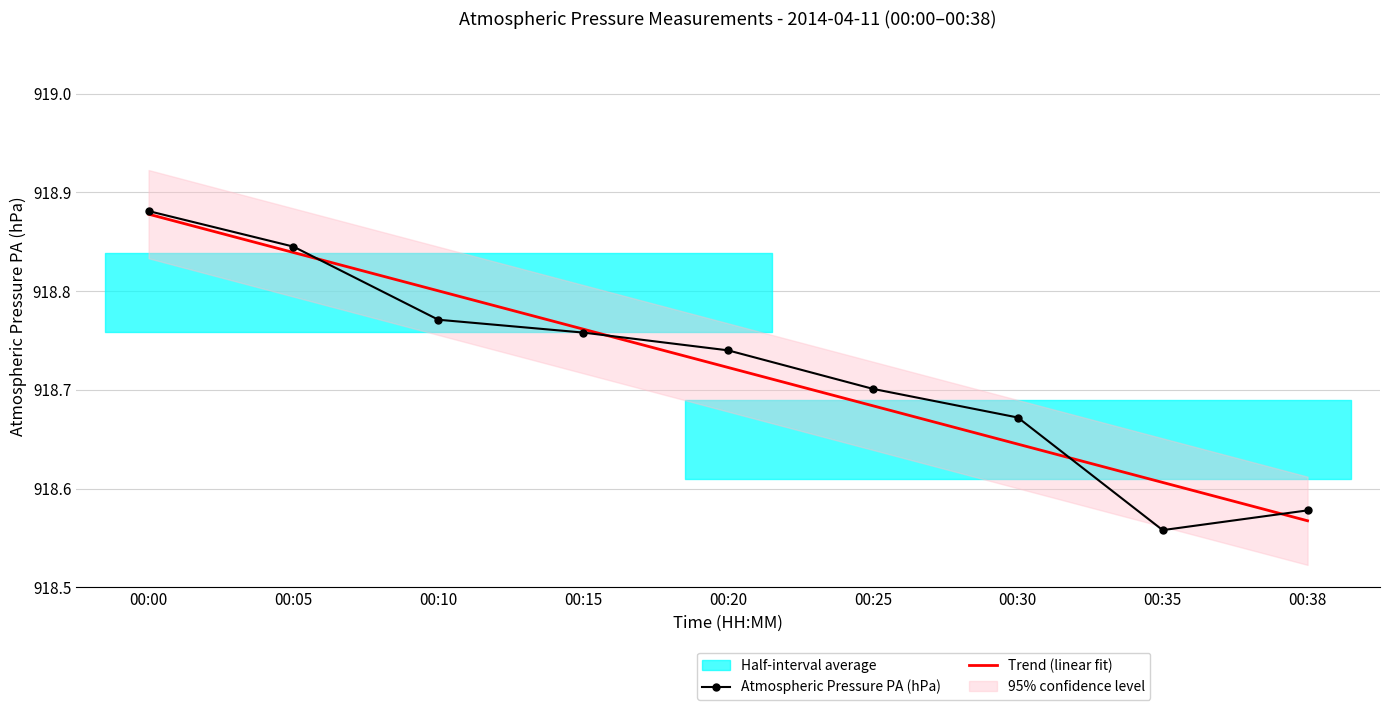

What is the sum of all Atmospheric Pressure PA (hPa) values?

8268.5